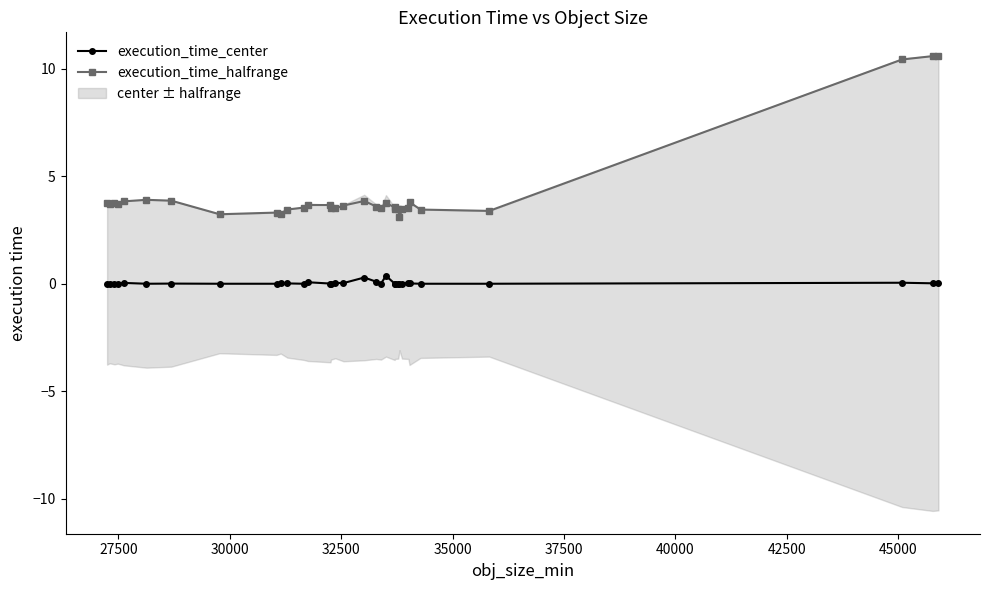

True or false: execution_time_halfrange and execution_time_center intersect in this chart.

False